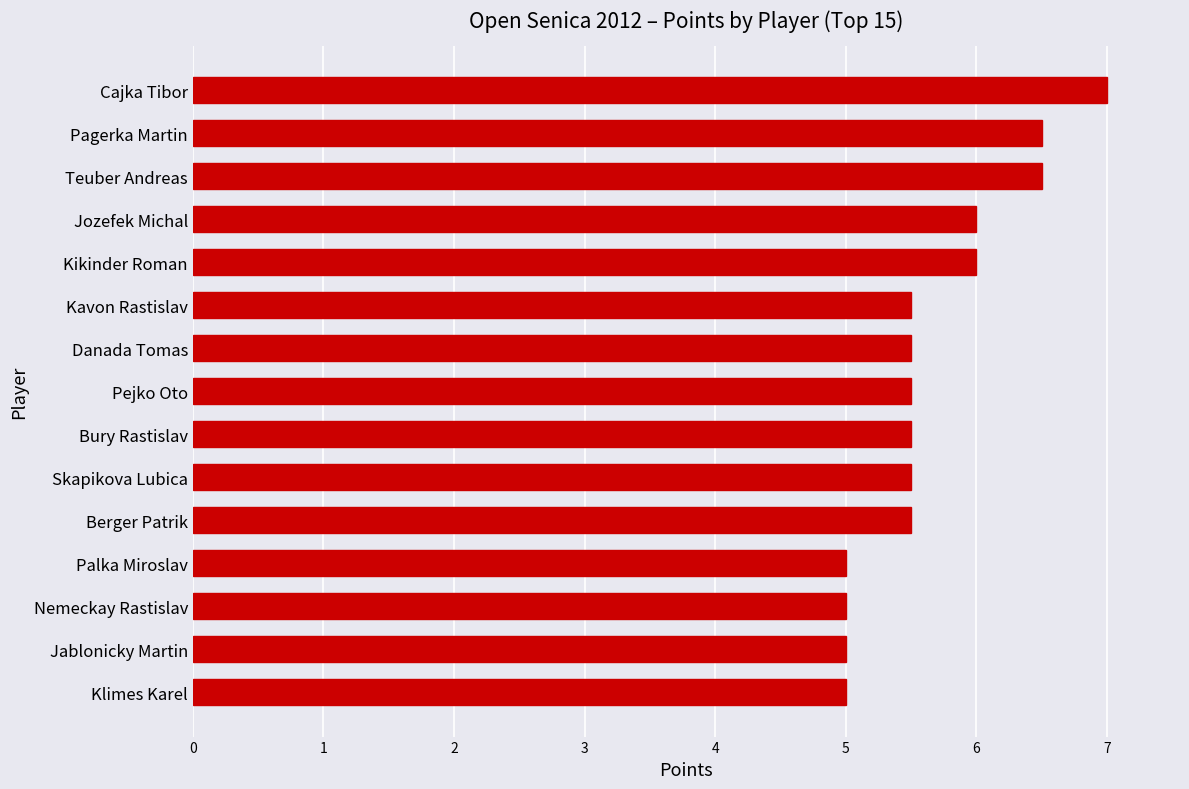

What is the ratio of the value at Pejko Oto to the value at Berger Patrik?

1.0